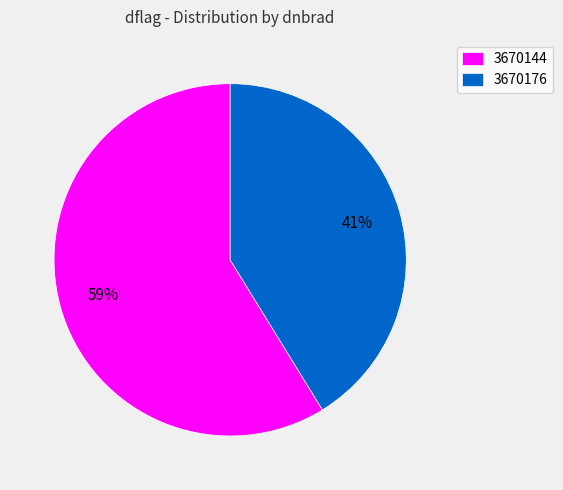

How many segments does this pie chart have?

2